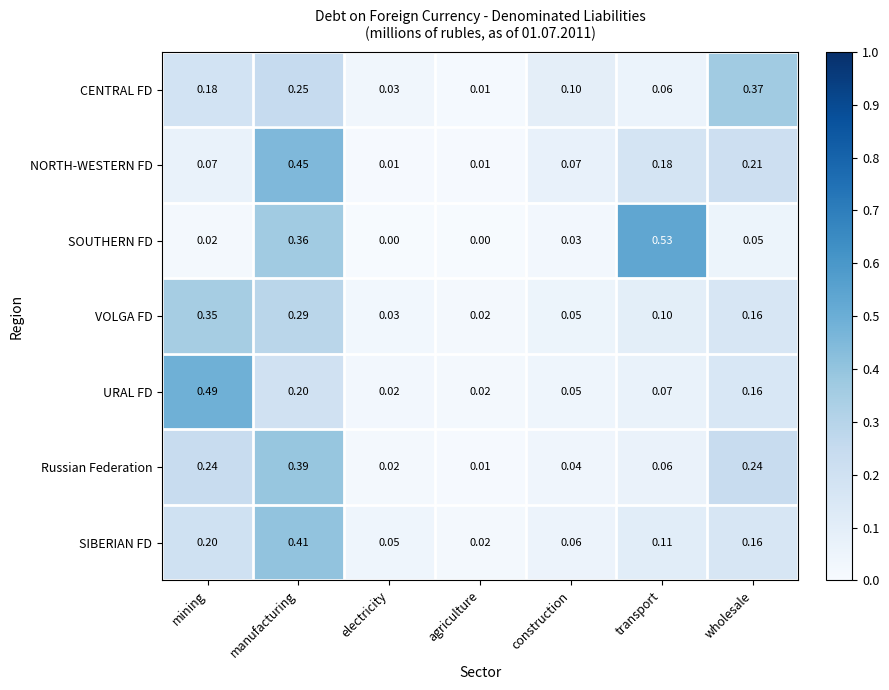

At which category is the sum across all series the highest?

manufacturing